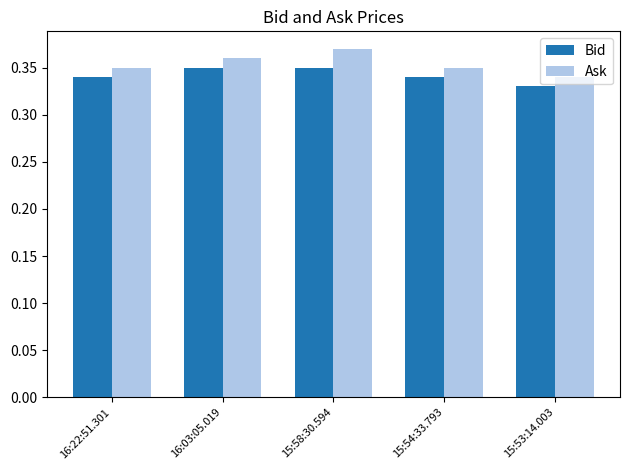

True or false: Ask has a value of 0.6 at 16:03:05.019.

False